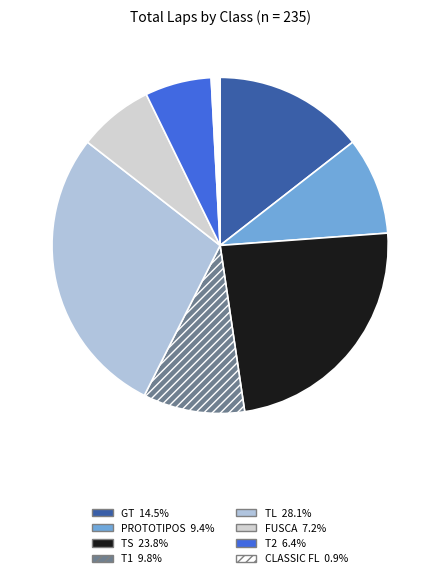

How many segments does this pie chart have?

8